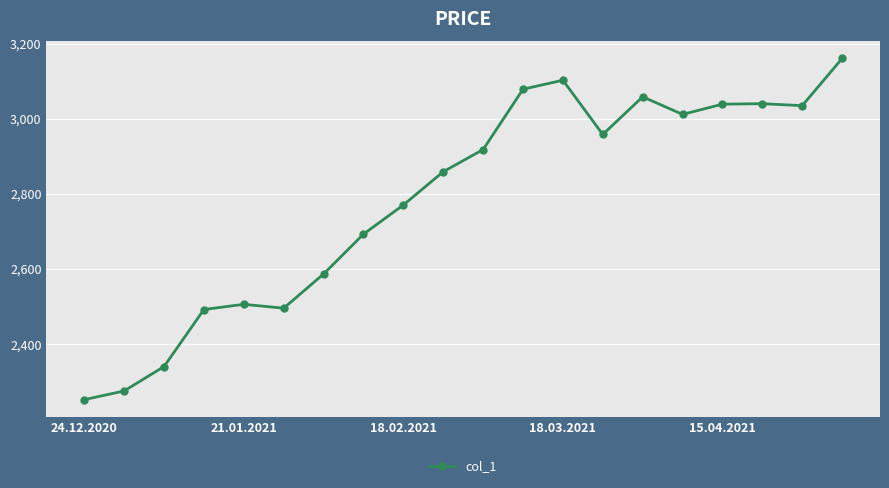

True or false: there are more than 2 points higher than both neighbors.

True